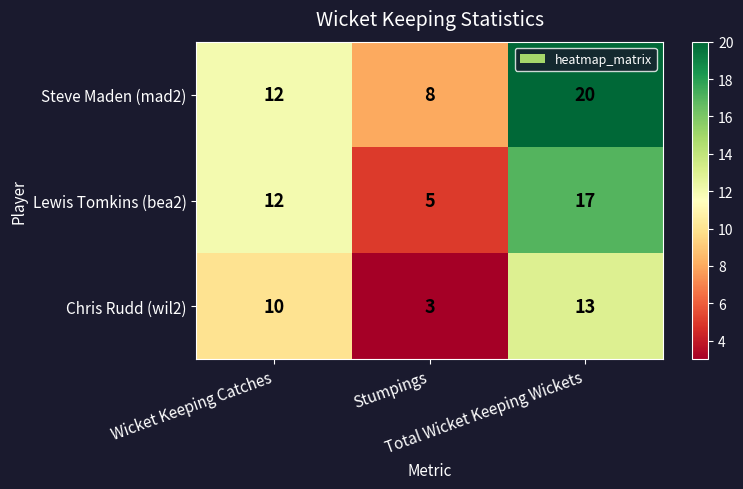

How many Lewis Tomkins (bea2) values are between 5 and 17?

3